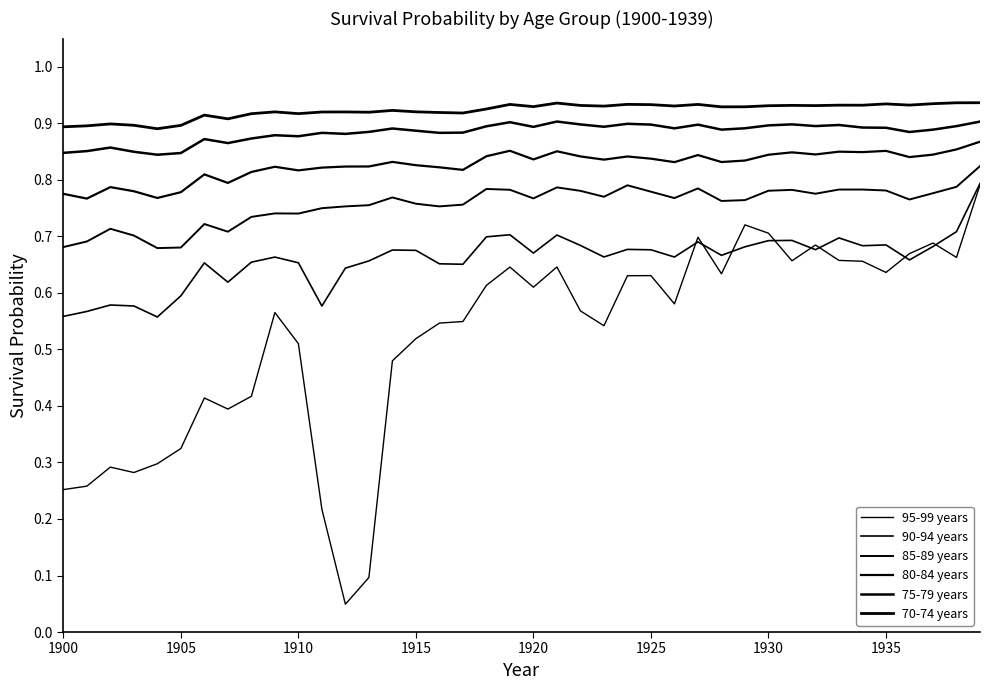

Is this an area chart (filled region under the line)?

No